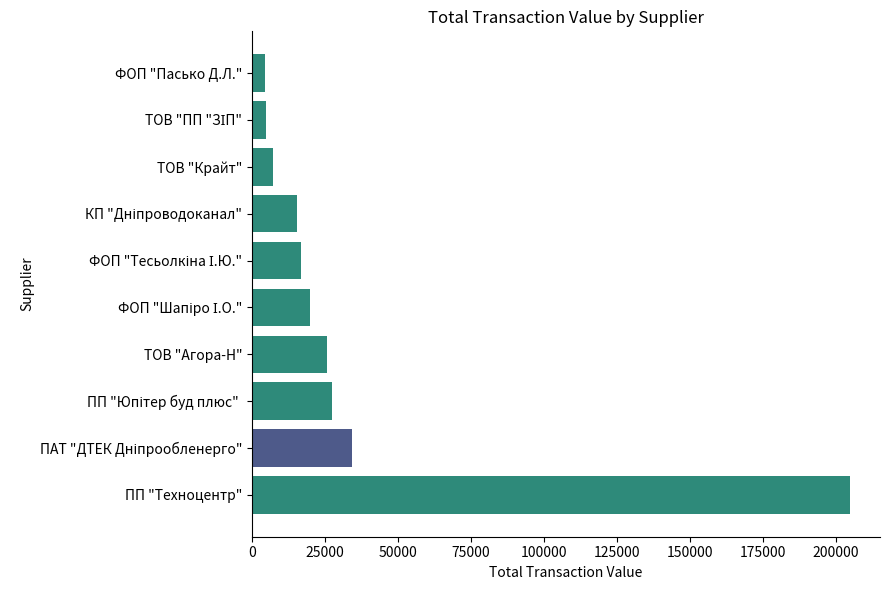

What is the maximum value shown in the chart?

204924.0